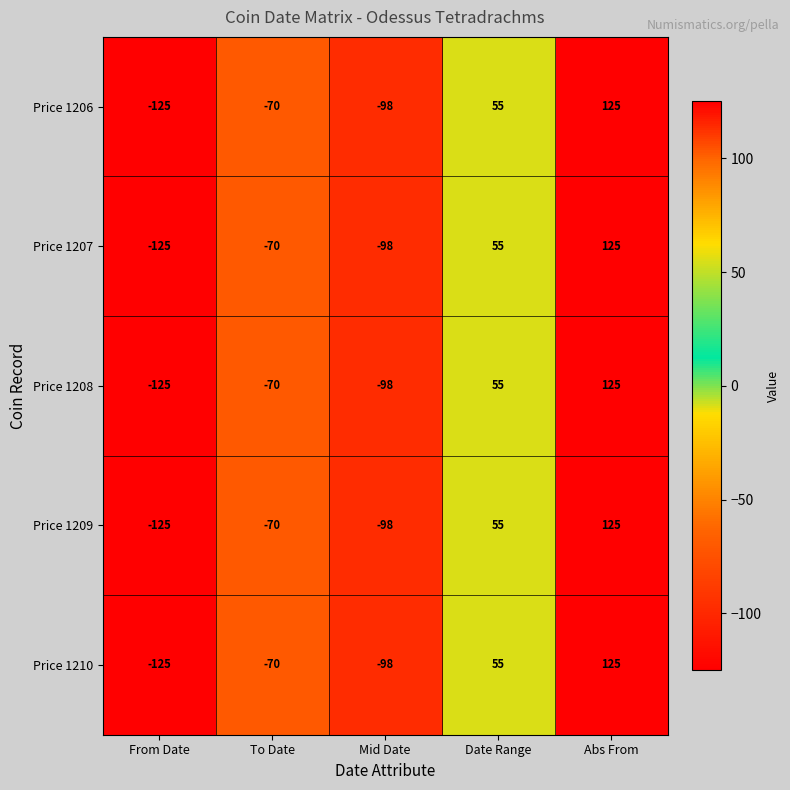

At which category does the chart reach its minimum across all series?

From Date